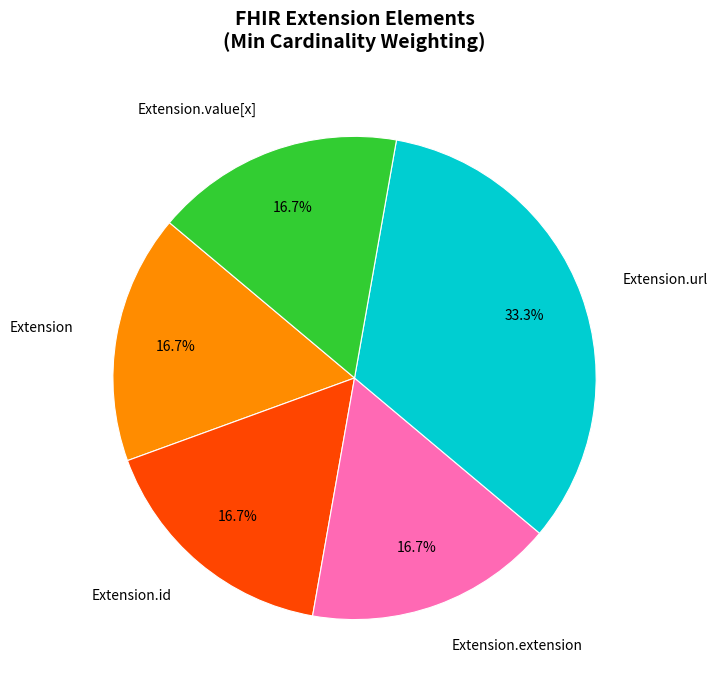

Is Extension the majority of the pie?

No